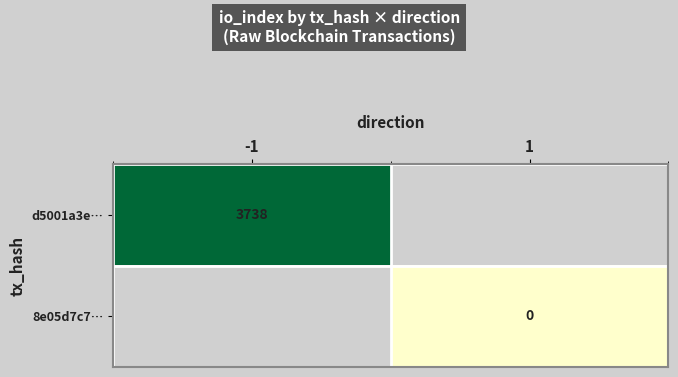

The value of d5001a3e… at -1 is 3738. True or false?

True